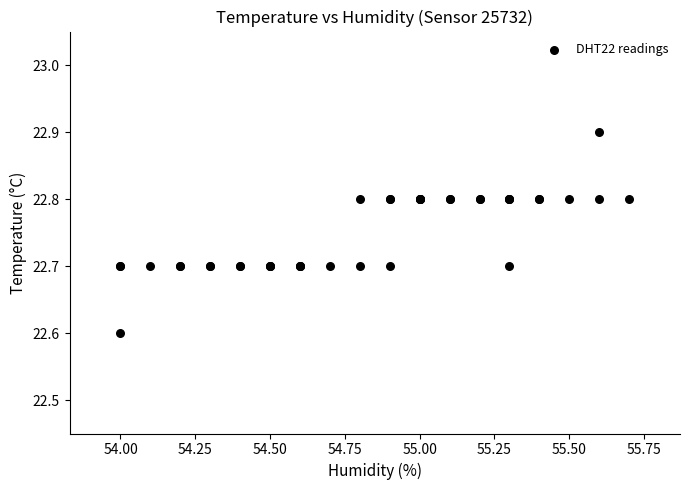

What Y value in the scatter plot is closest to 22?

22.6